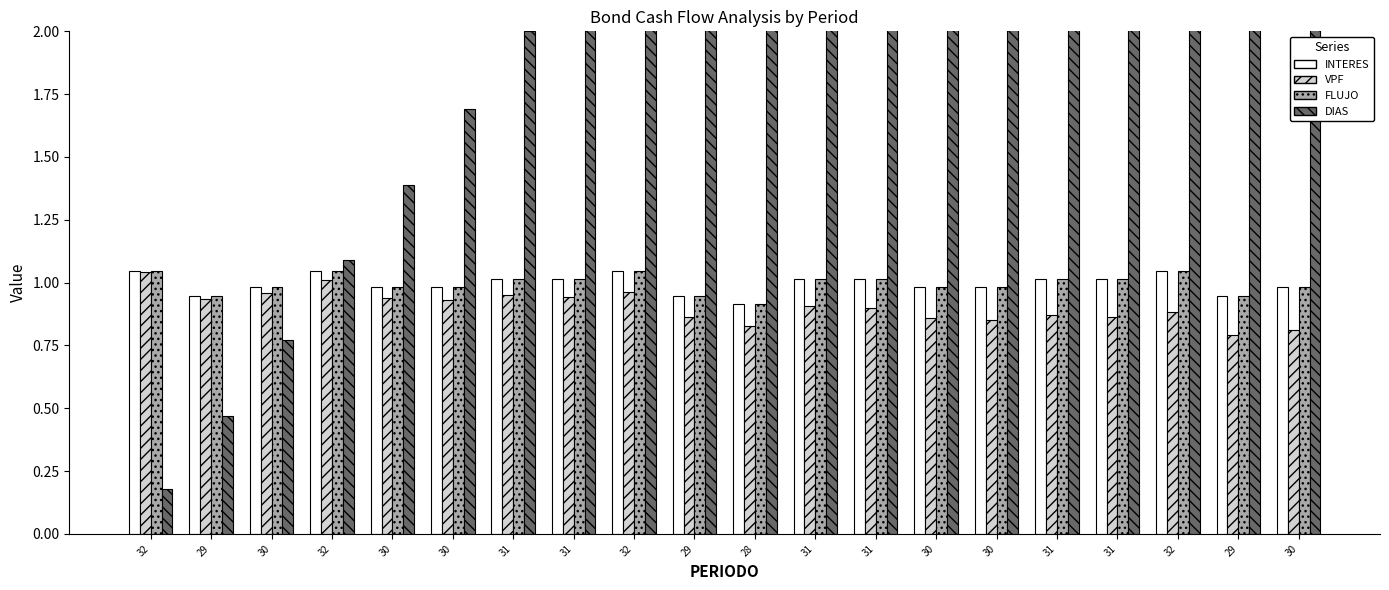

True or false: 90_CBPF_48 FLUJO has a value of 0.9 at 28.

True